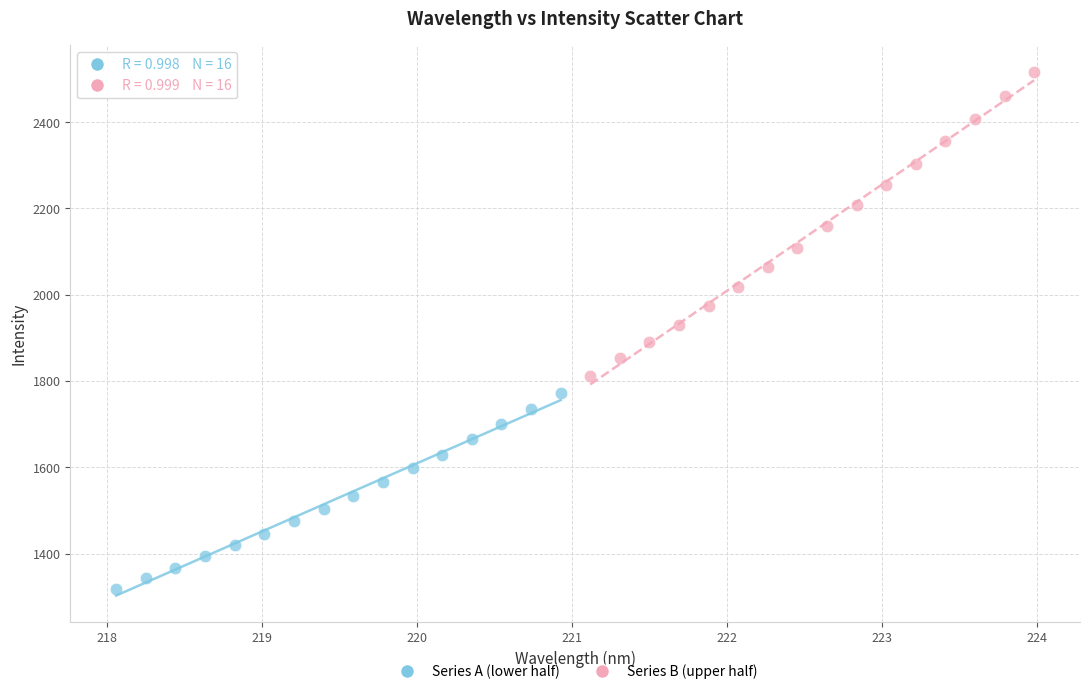

Which series contains the lowest Y value?

Series A (lower half)